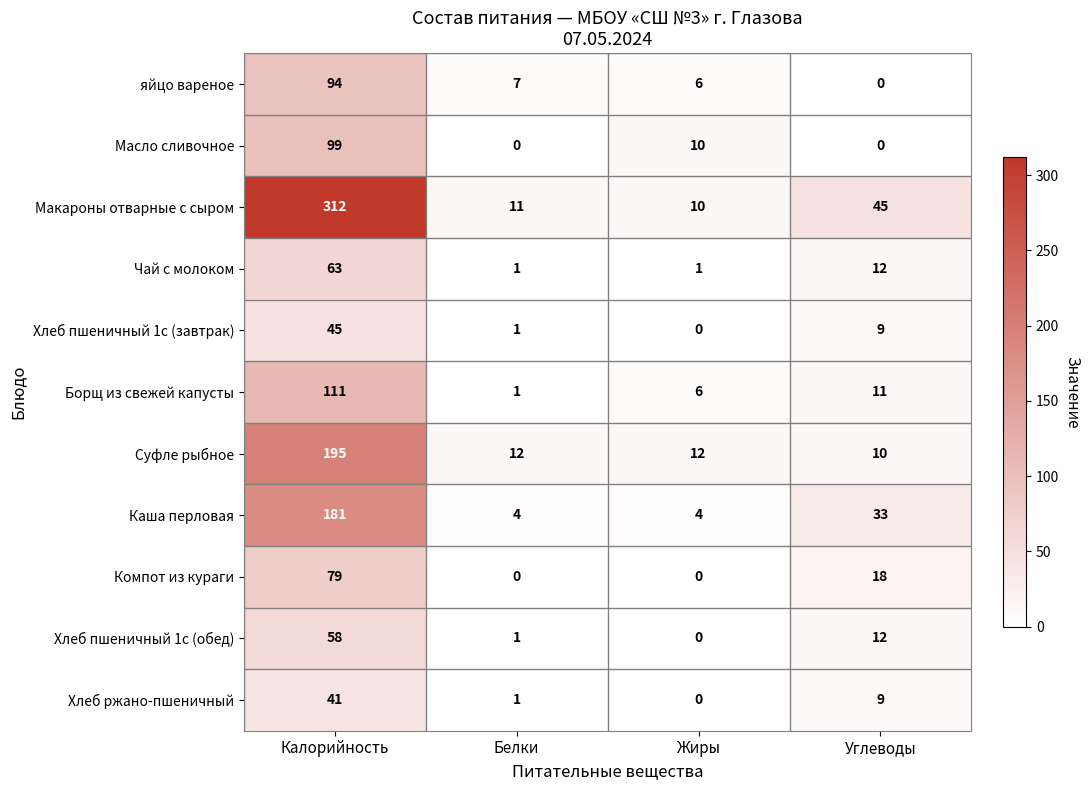

What is the spread (max minus min) of values at Белки?

12